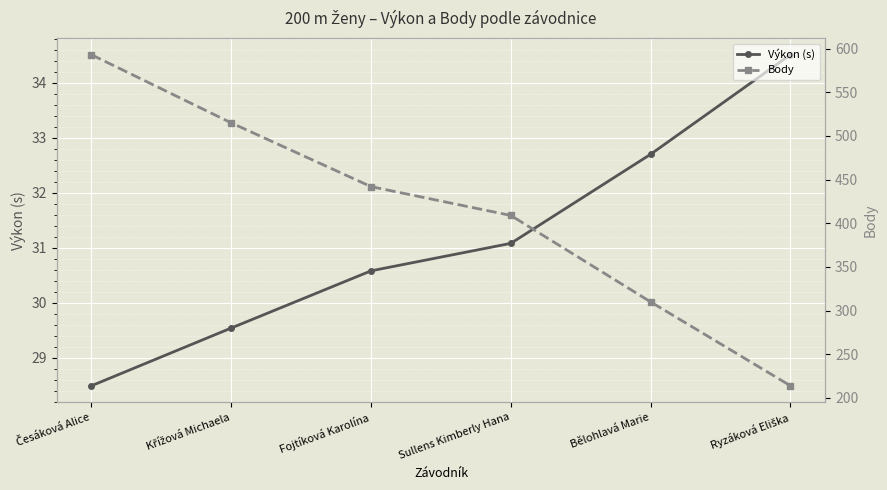

True or false: Výkon (s) and Body intersect in this chart.

False